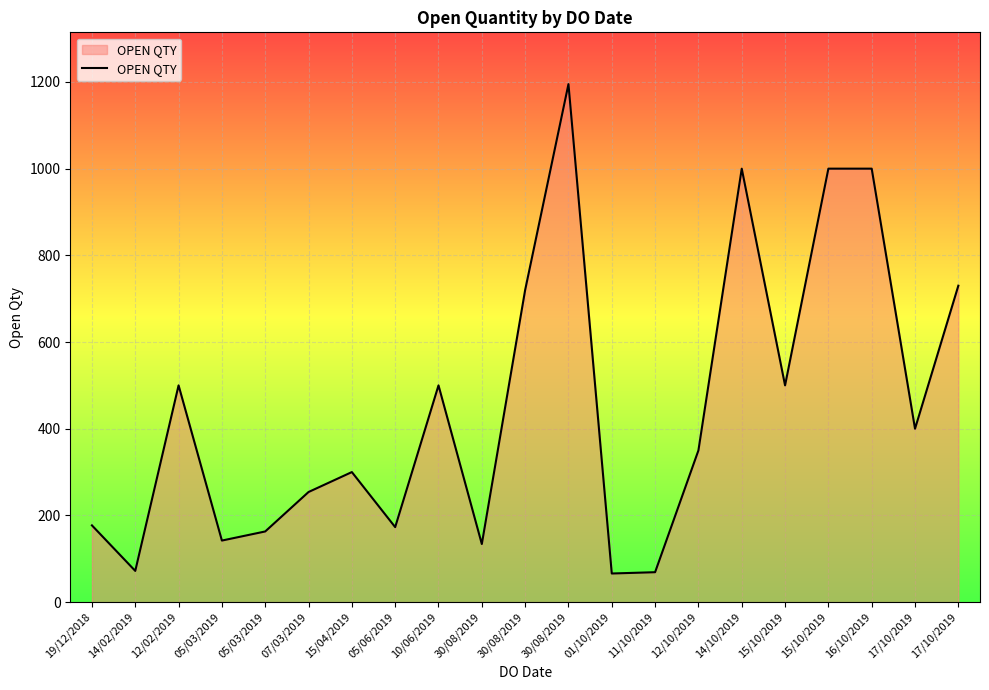

Is this an area chart (filled region under the line)?

Yes